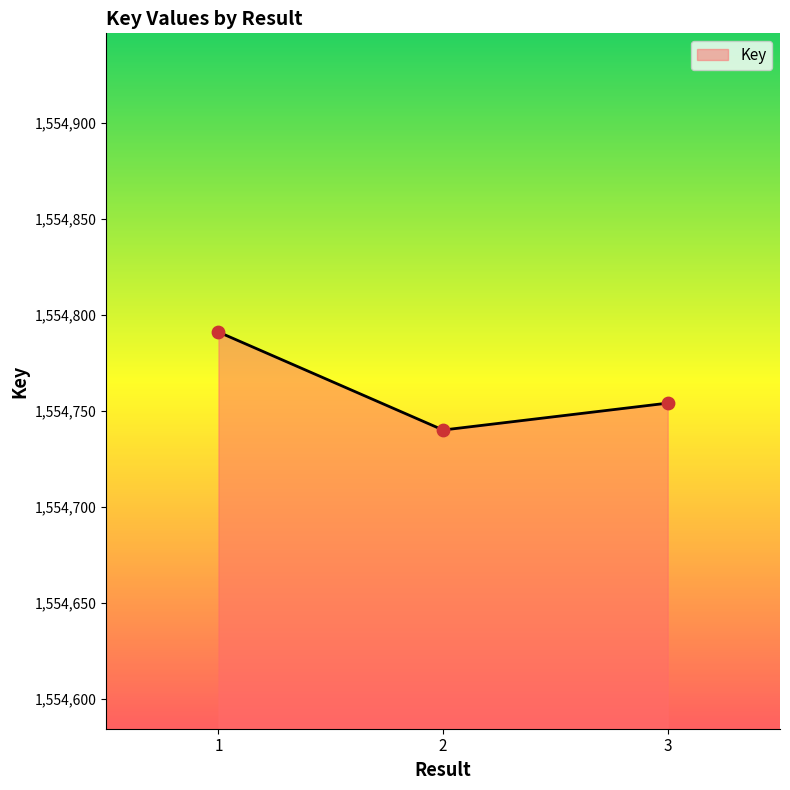

What is the change in value from 2 to 3?

+14